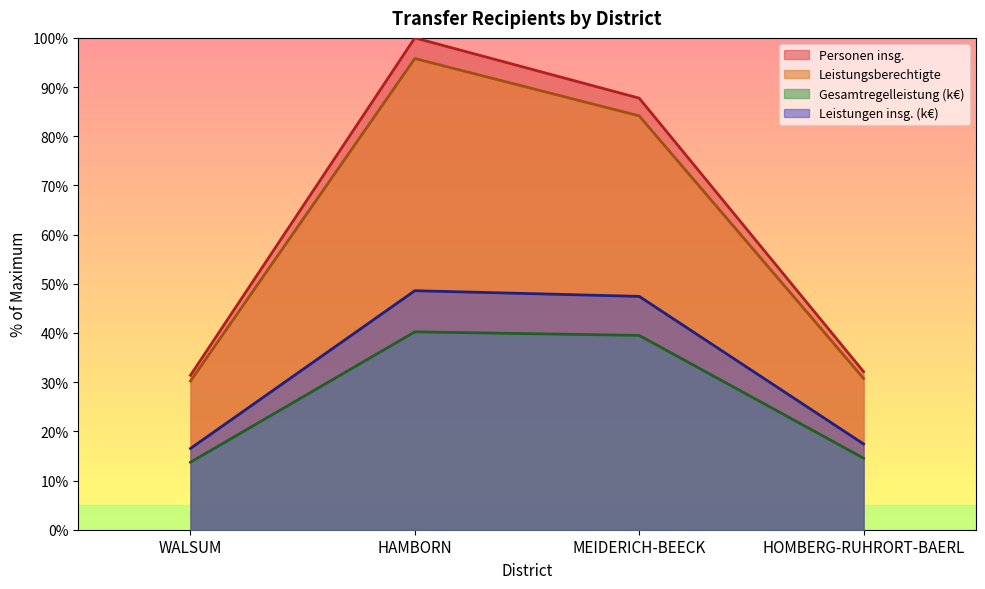

What are all the series names shown in the legend?

Personen insg., Leistungsberechtigte, Gesamtregelleistung (k€), Leistungen insg. (k€)